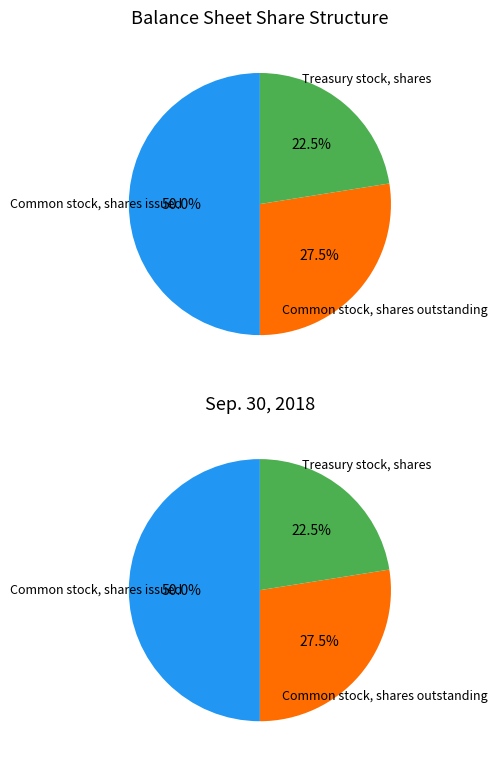

To the nearest percent, what percentage of the pie is Treasury stock, shares?

22%